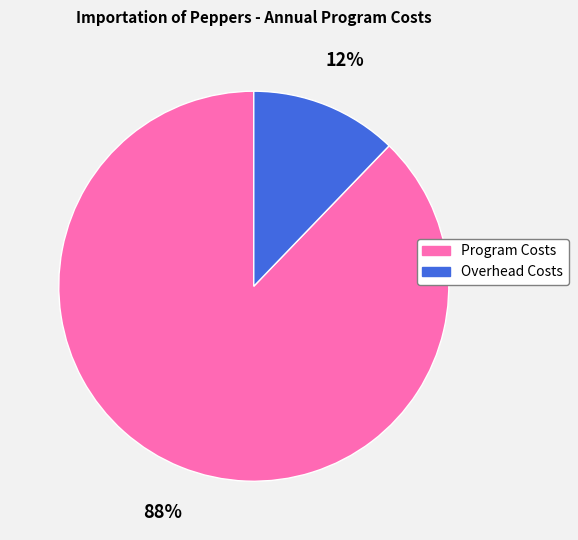

Does Overhead Costs account for over 50% of the chart?

No